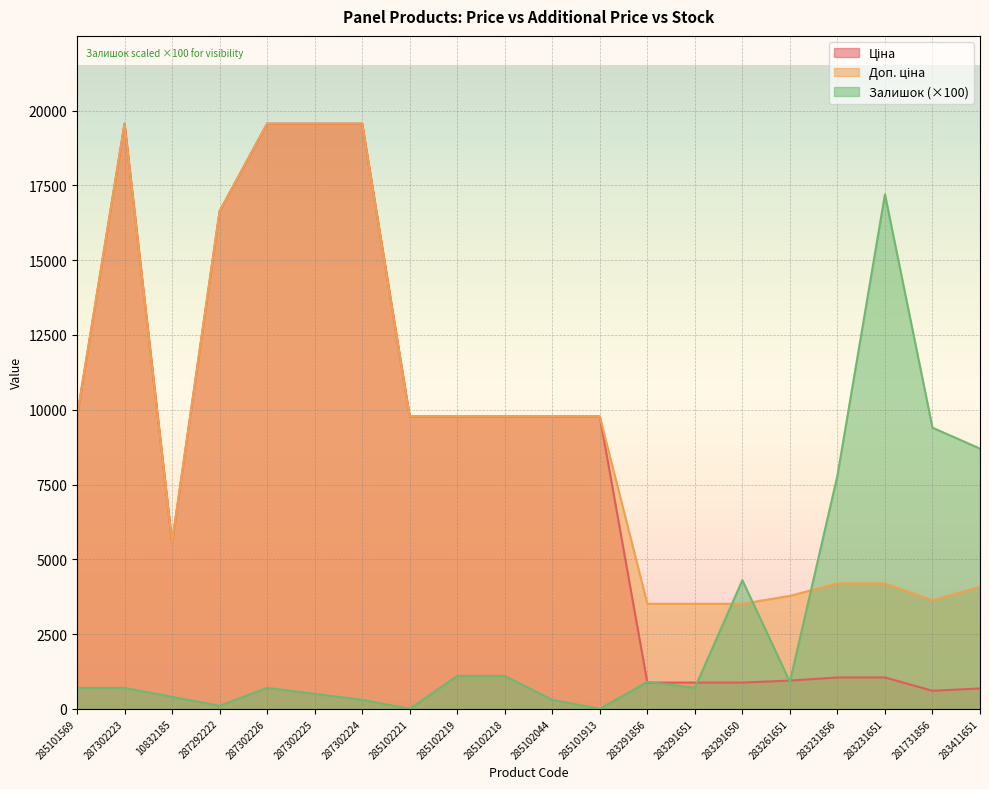

Reading left to right, extract all data points from this chart.

Ціна: 285101569=9775.5	287302223=19564.9	10832185=5560.3	287292222=16636.8	287302226=19564.9	287302225=19564.9	287302224=19564.9	285102221=9775.5	285102219=9775.5	285102218=9775.5	285102044=9775.5	285101913=9775.5	283291856=878.0	283291651=878.0	283291650=878.0	283261651=944.2	283231856=1048.4	283231651=1048.4	281731856=604.6	283411651=680.4
Доп. ціна: 285101569=9775.5	287302223=19564.9	10832185=5560.3	287292222=16636.8	287302226=19564.9	287302225=19564.9	287302224=19564.9	285102221=9775.5	285102219=9775.5	285102218=9775.5	285102044=9775.5	285101913=9775.5	283291856=3511.9	283291651=3511.9	283291650=3511.9	283261651=3777.0	283231856=4193.5	283231651=4193.5	281731856=3627.9	283411651=4082.3
Залишок: 285101569=700.0	287302223=700.0	10832185=400.0	287292222=100.0	287302226=700.0	287302225=500.0	287302224=300.0	285102221=0.0	285102219=1100.0	285102218=1100.0	285102044=300.0	285101913=0.0	283291856=900.0	283291651=700.0	283291650=4300.0	283261651=900.0	283231856=7800.0	283231651=17200.0	281731856=9400.0	283411651=8700.0